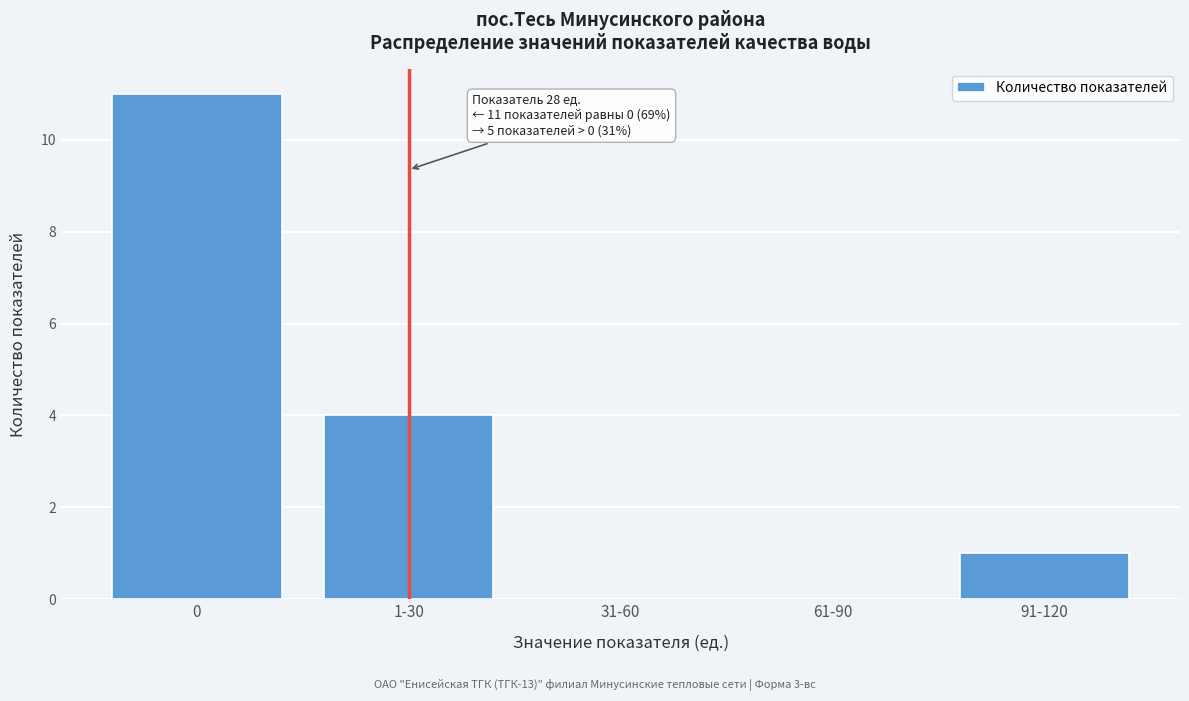

Reading right to left, what are all the values shown in this chart?

91-120=1	61-90=0	31-60=0	1-30=4	0=11